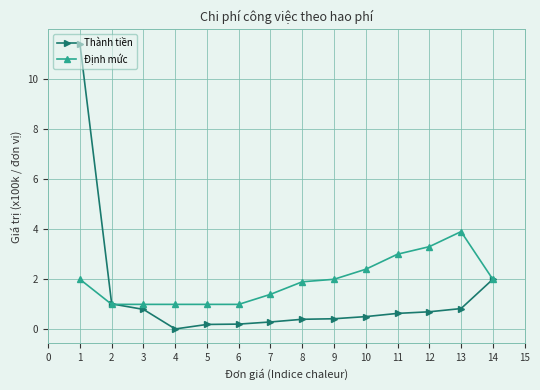

True or false: Định mức has more than 0 interior local peaks.

True